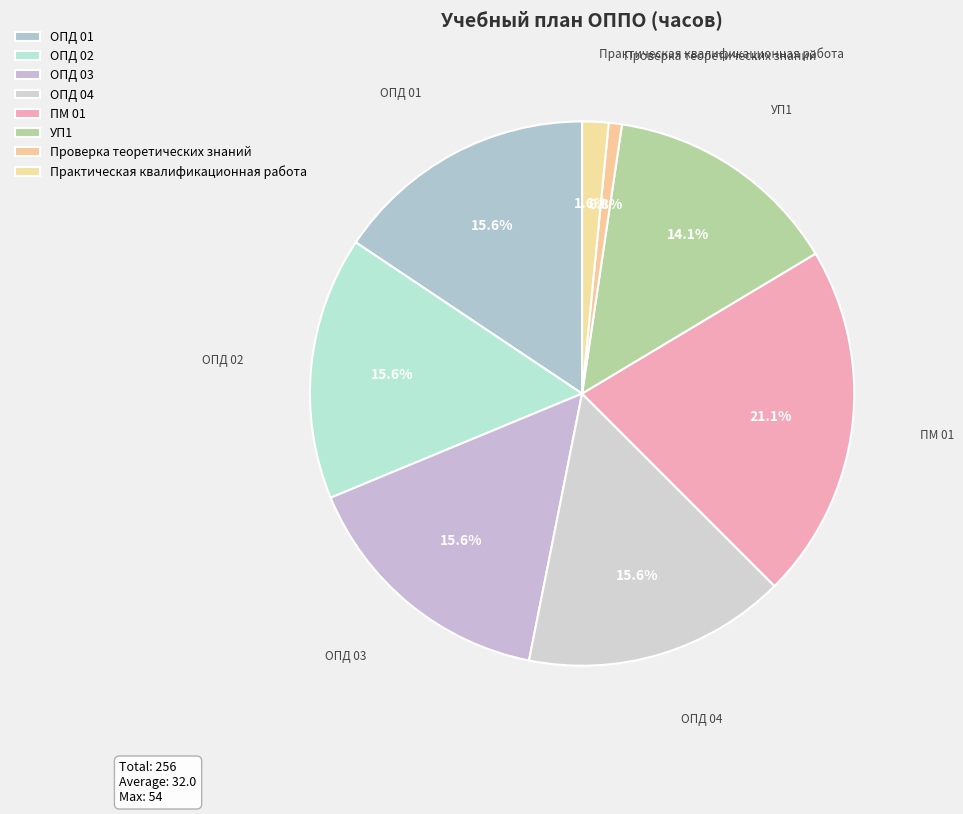

Is it true that ПМ 01 is 21% of the pie?

True